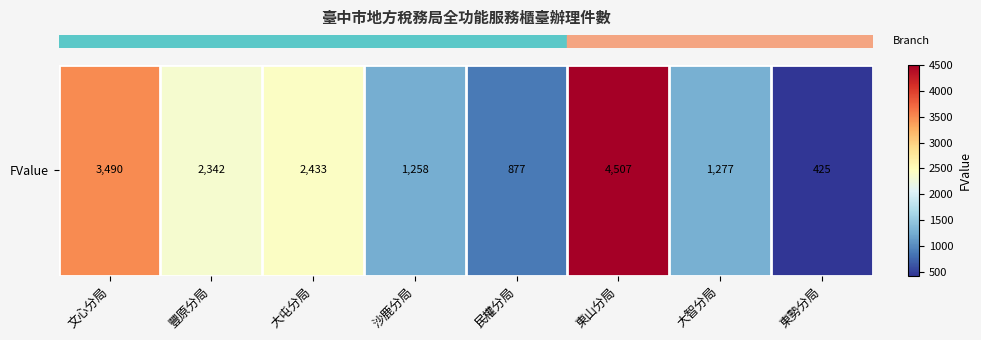

What is the difference between the maximum and second lowest values?

3630